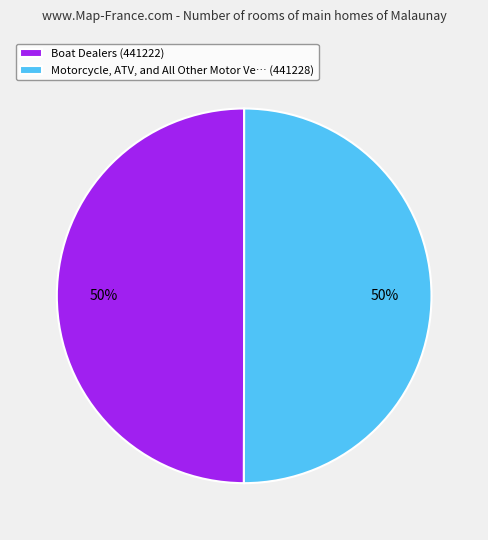

What is the ratio of the value at Motorcycle, ATV, and All Other Motor Ve… (441228) to the value at Boat Dealers (441222)?

1.0